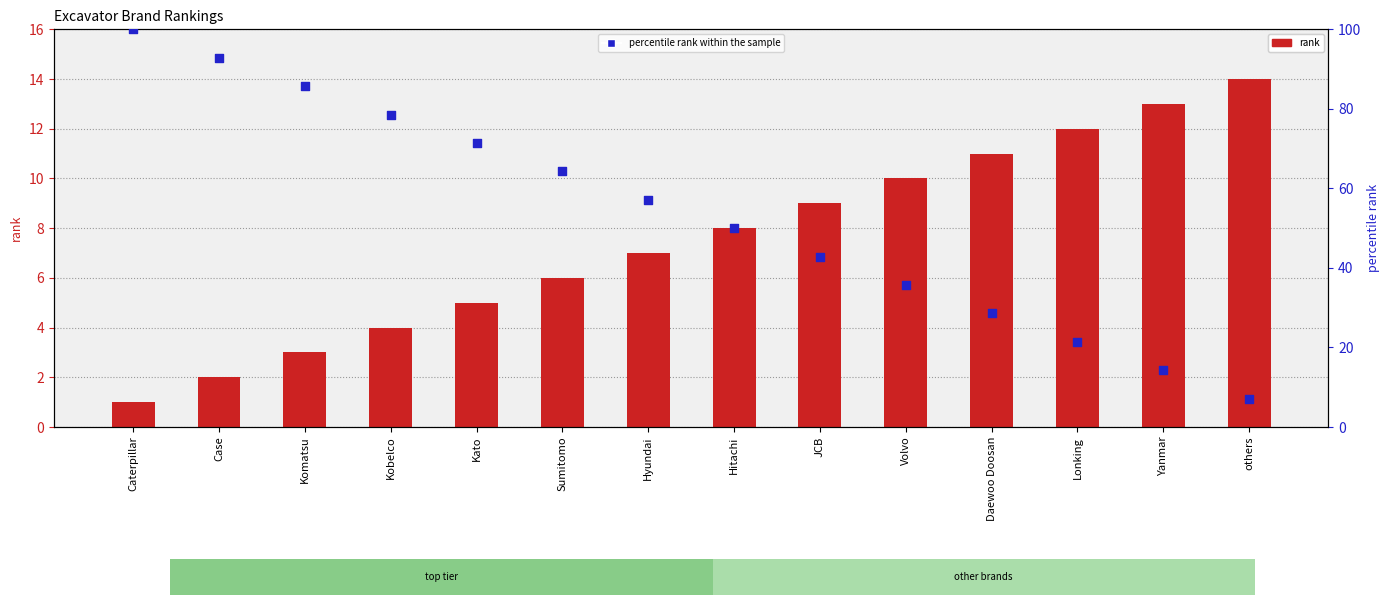

Is the value of rank at Sumitomo greater than the value of percentile rank within the sample at Kato?

No